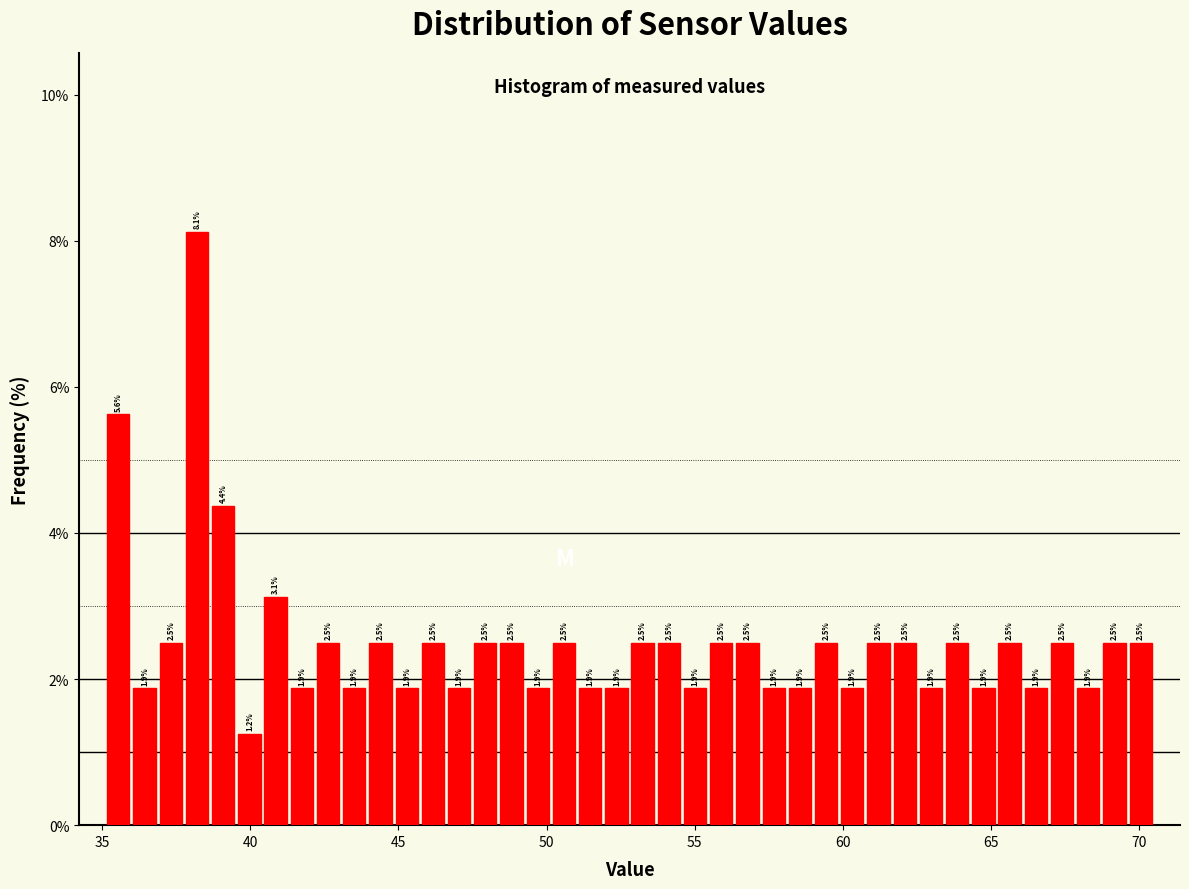

Read against the x-axis, roughly where is the centre of the tallest bar?

38.0